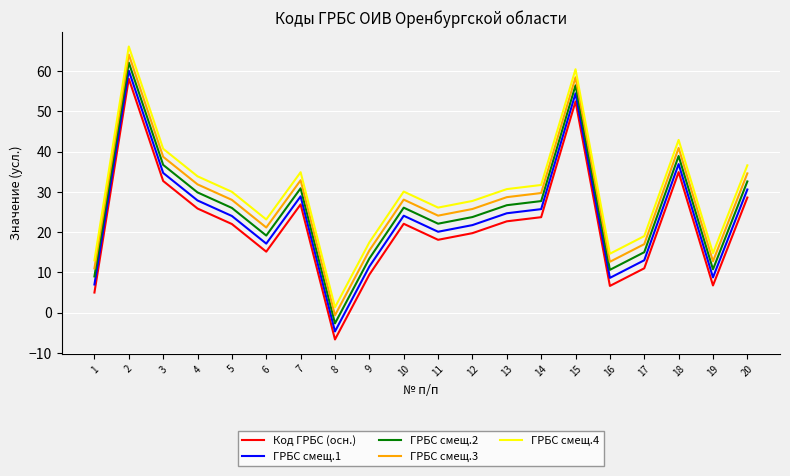

What is the difference between the highest and lowest values at 17?

8.0